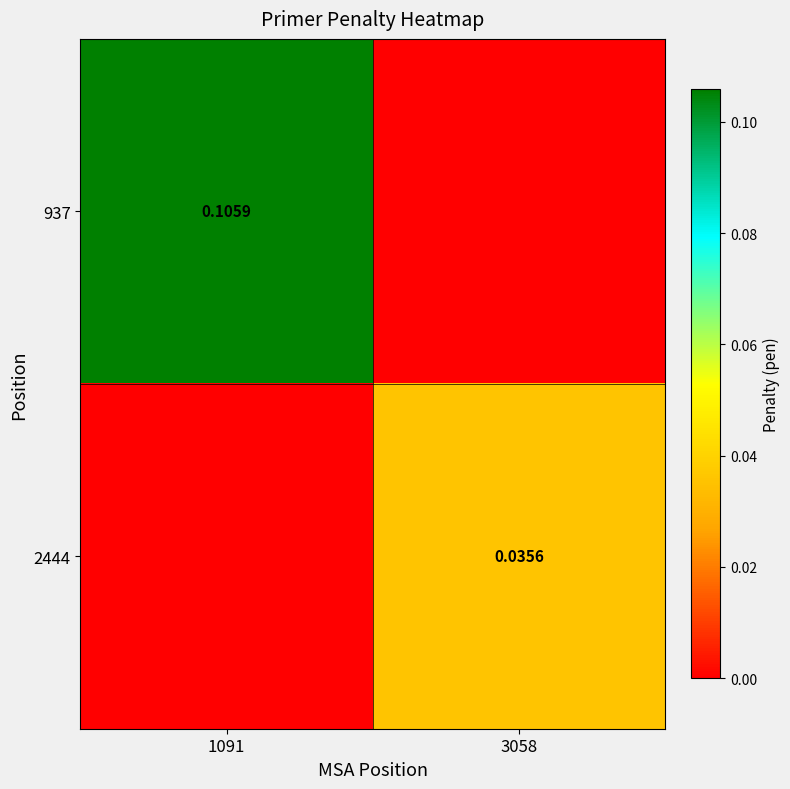

Is the value of 937 at 1091 greater than the value of 2444 at 3058?

Yes